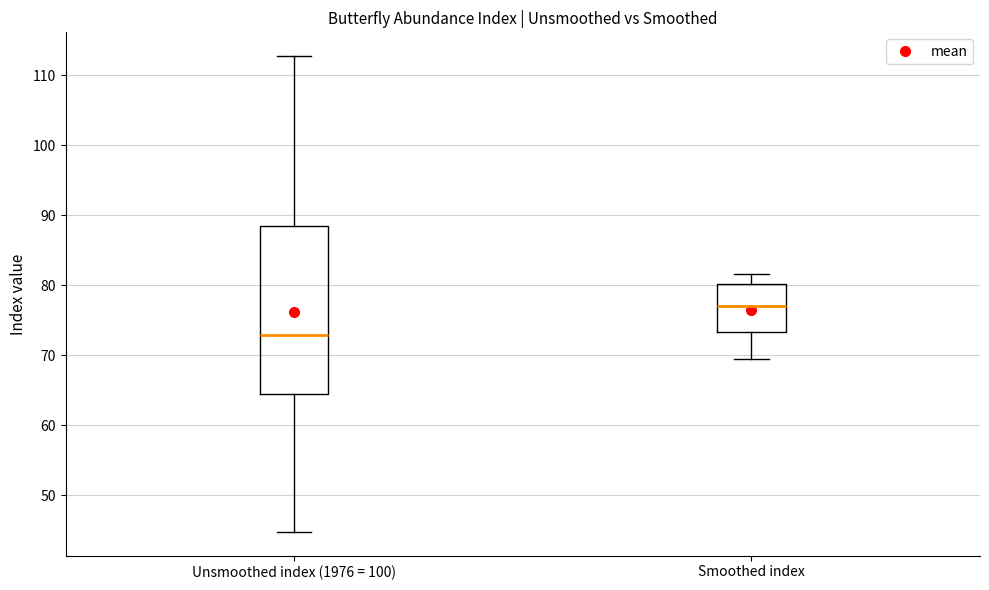

Reading left to right, transcribe this box plot: for each box, give where its median line is, the range the box spans, and where its two whiskers end, as read against the y-axis. The values are not printed on the chart, so give them approximately, as read against the axis.

Unsmoothed index (1976 = 100): median 73, box 65 to 88, whiskers 45 to 113
Smoothed index: median 77, box 73 to 80, whiskers 70 to 82